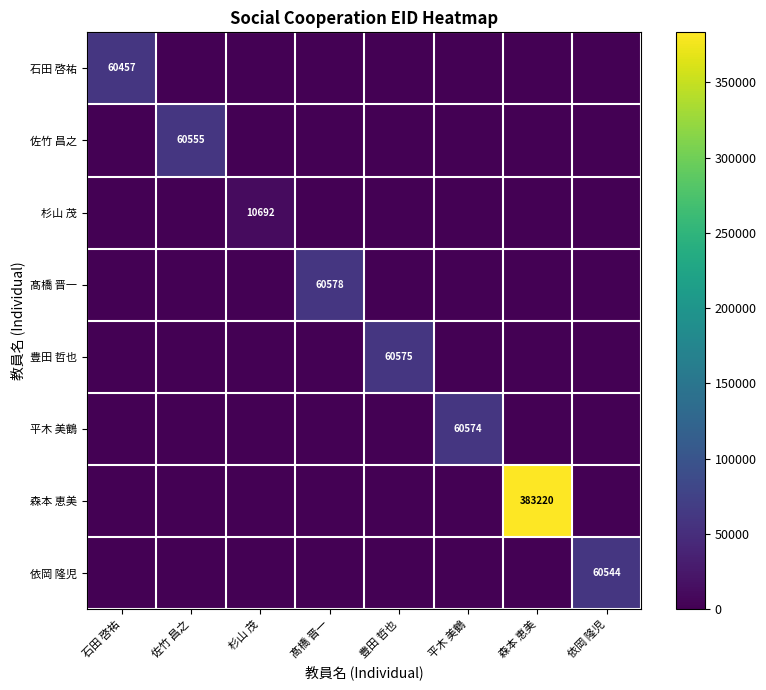

The value of 森本 恵美 at 森本 恵美 is 100196. True or false?

False